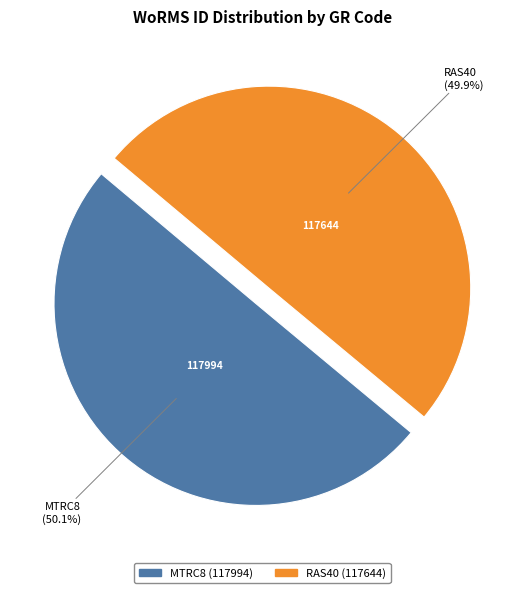

How many slices are in this pie chart?

2